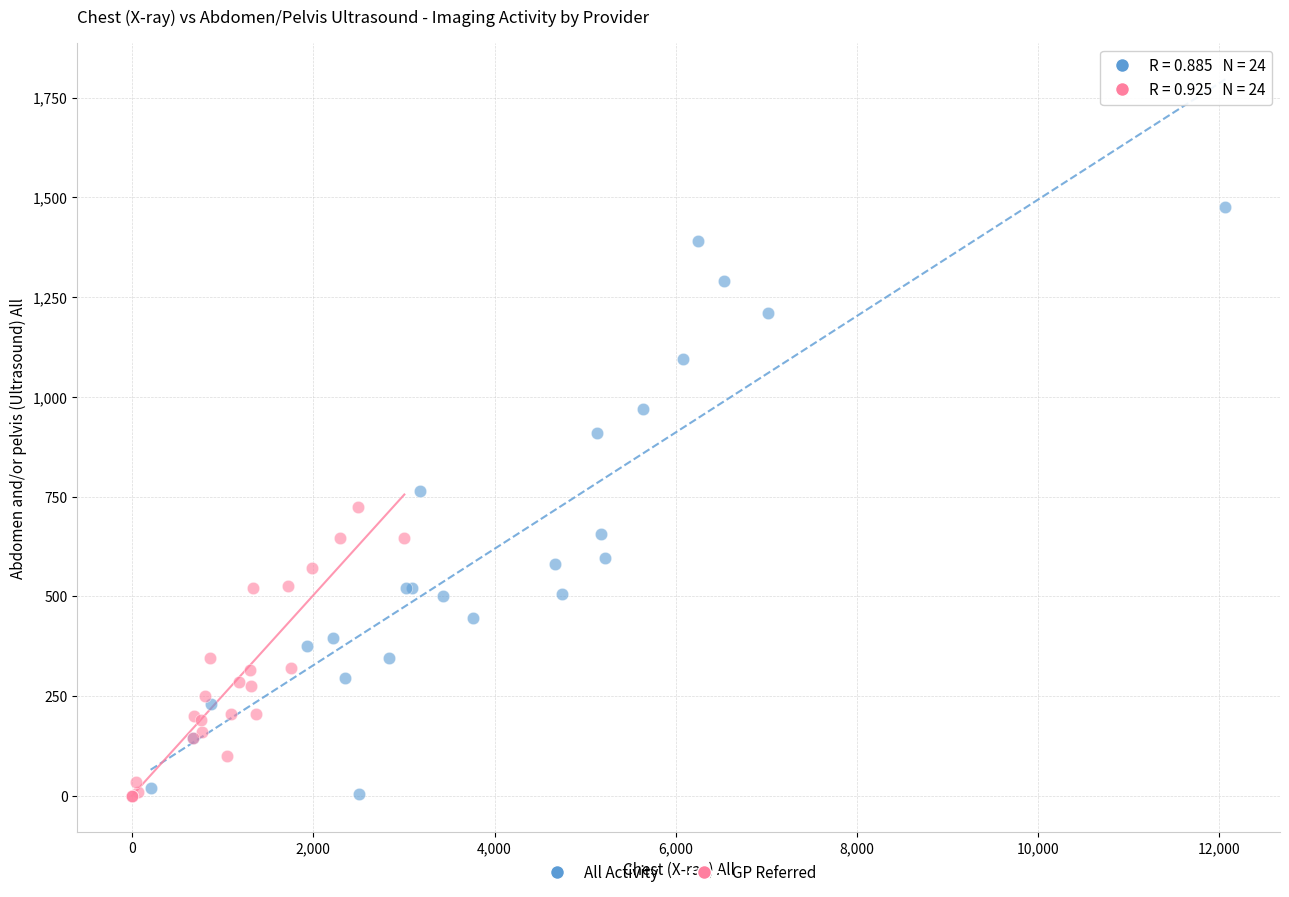

Which series reaches the maximum Y coordinate?

All Activity